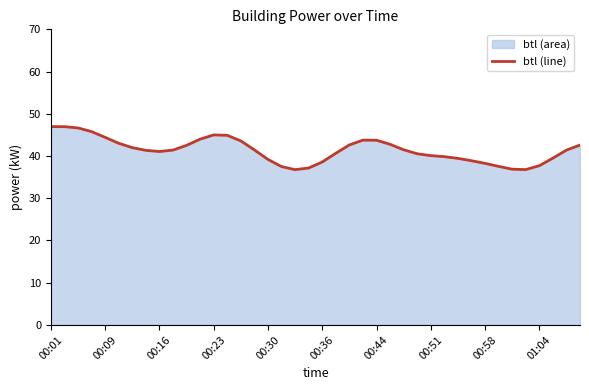

The value at 00:23 is 45.0. True or false?

True